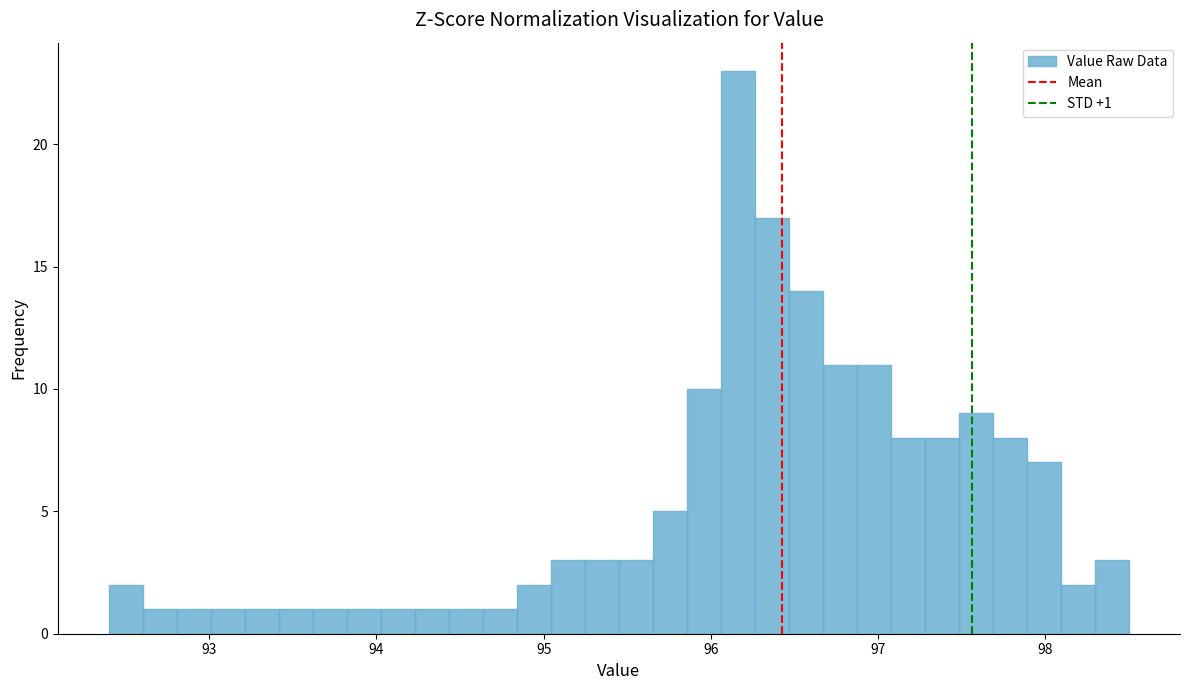

Read against the x-axis, roughly where is the centre of the tallest bar?

96.2